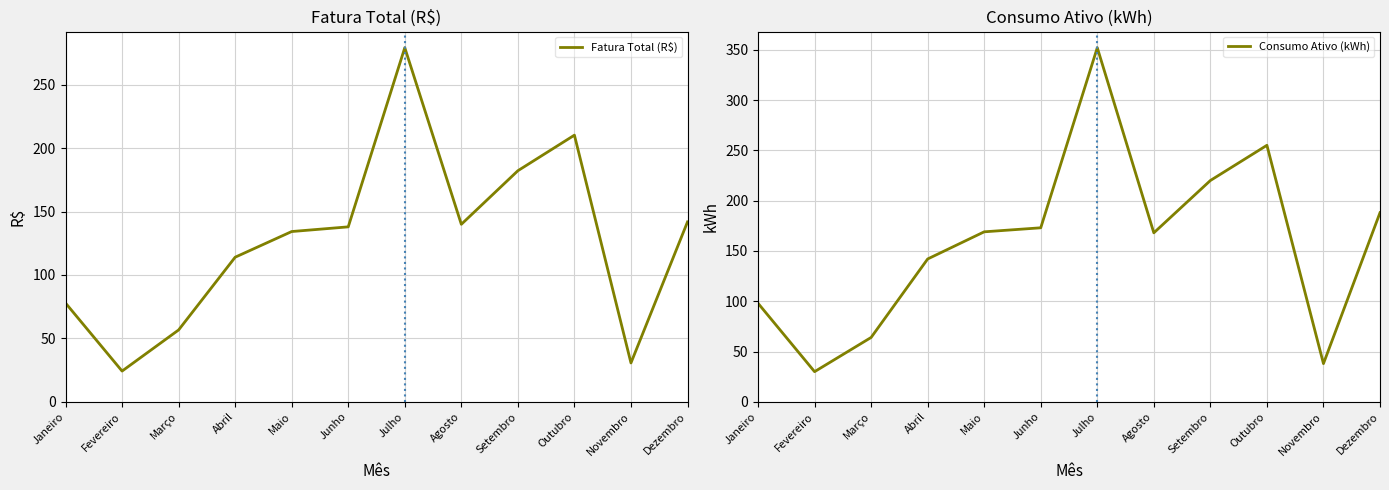

Where is the first local minimum for Fatura Total (R$)?

Fevereiro